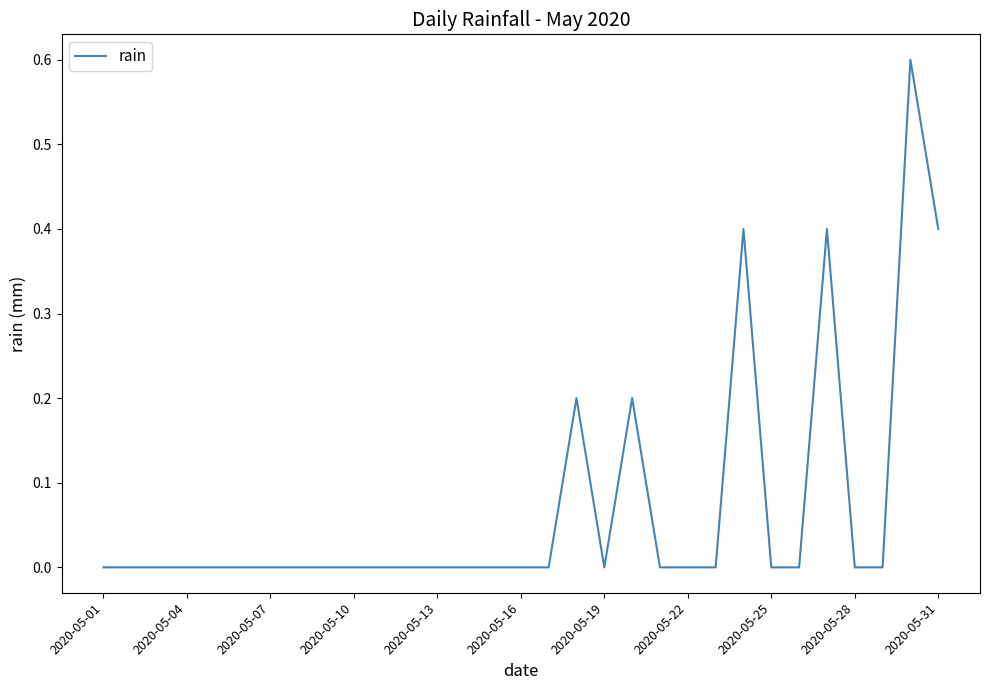

Reading left to right, transcribe all the data shown in this chart.

0.0	0.0	0.0	0.0	0.0	0.0	0.0	0.0	0.0	0.0	0.0	0.0	0.0	0.0	0.0	0.0	0.0	0.2	0.0	0.2	0.0	0.0	0.0	0.4	0.0	0.0	0.4	0.0	0.0	0.6	0.4